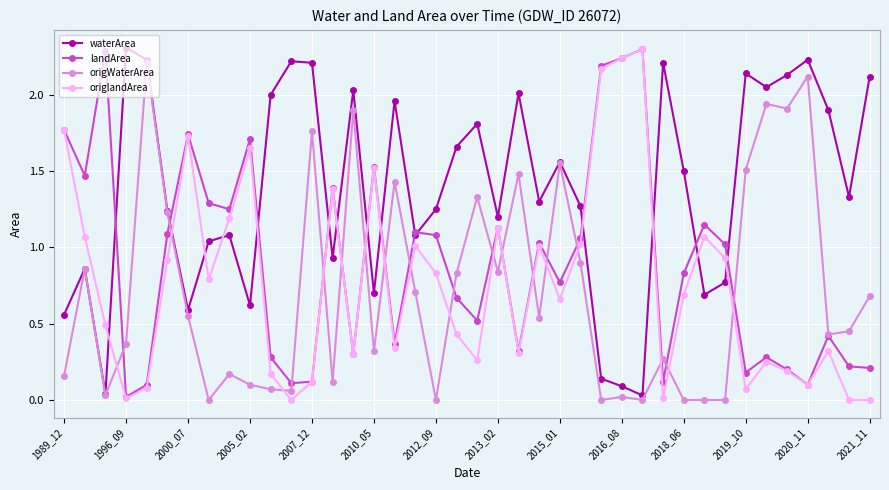

What is the value of the landArea point at the 3rd from the left?

2.3